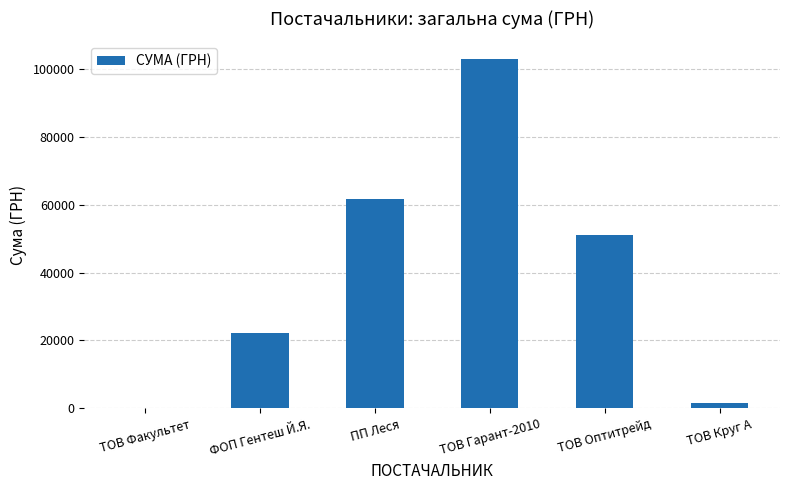

At which label does the data first exceed 51204?

ПП Леся